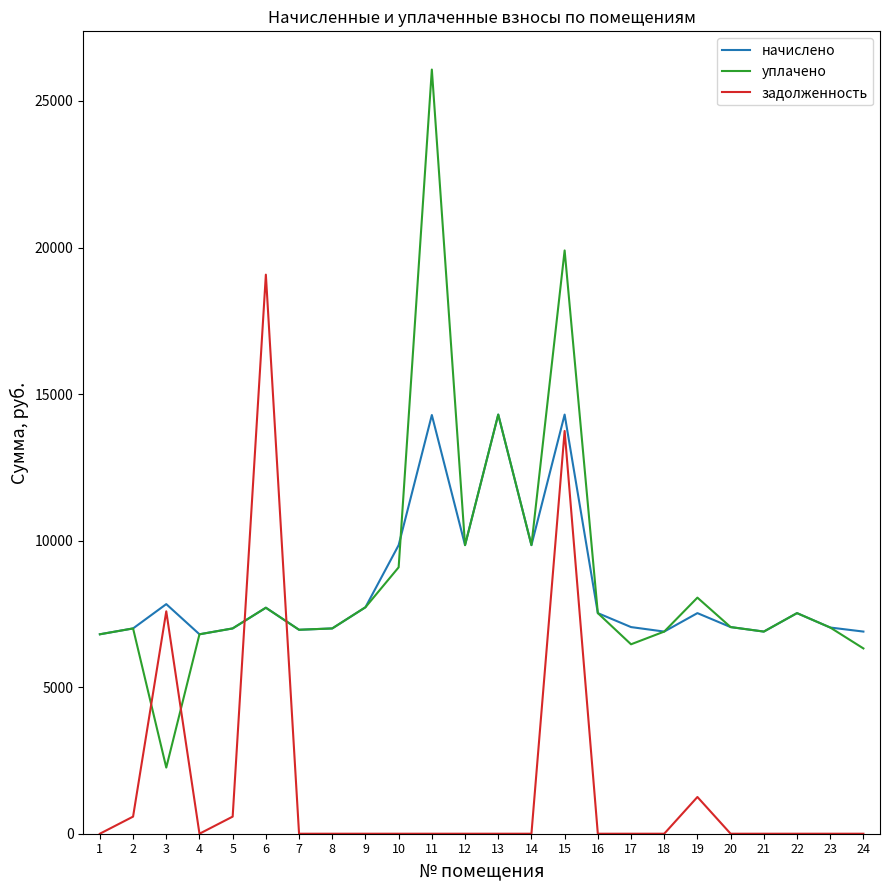

After their last crossing, which series has the higher values: задолженность or уплачено?

уплачено